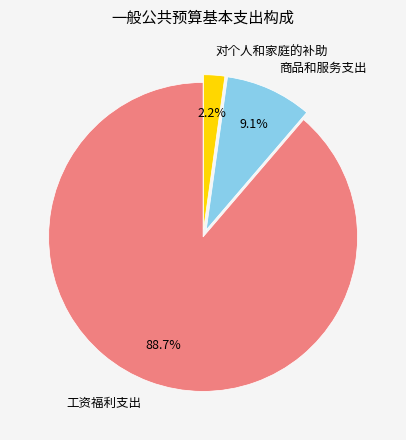

Between 商品和服务支出 and 工资福利支出, which is larger?

工资福利支出